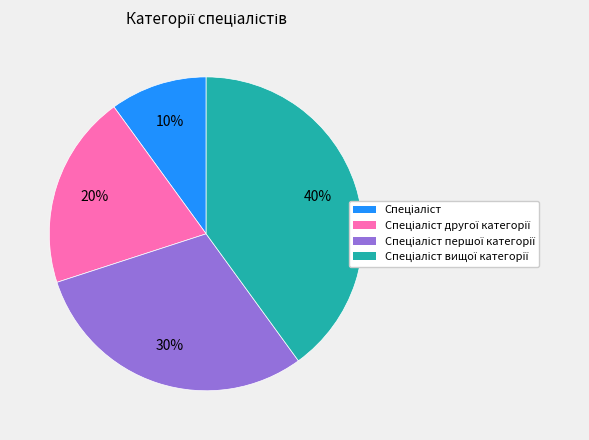

How many segments does this pie chart have?

4